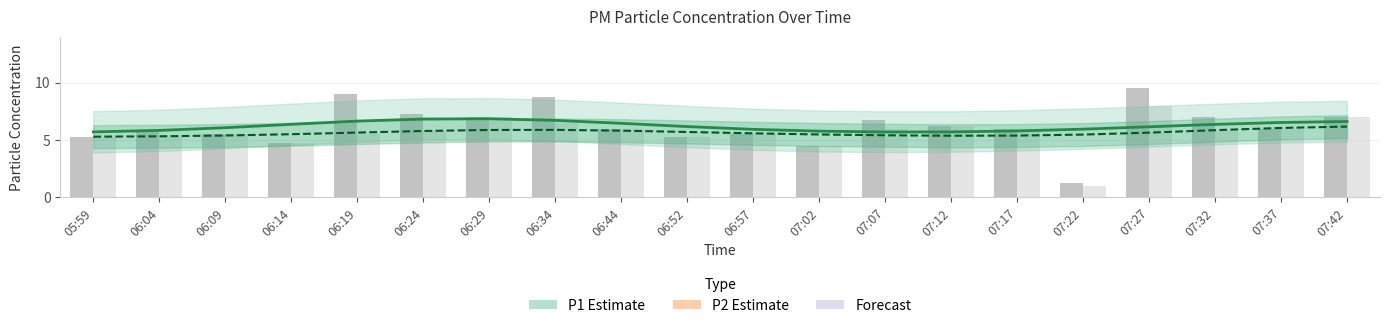

Does the chart contain stacked bars?

No